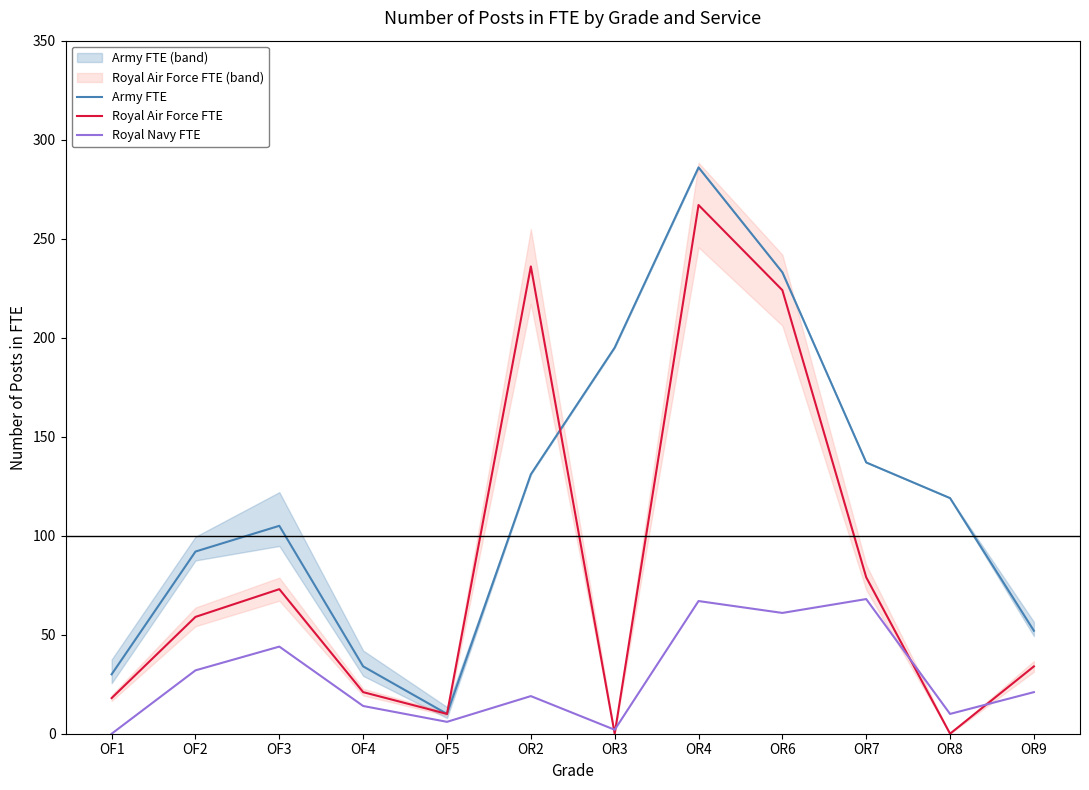

True or false: Royal Air Force FTE and Army FTE cross at least once.

True